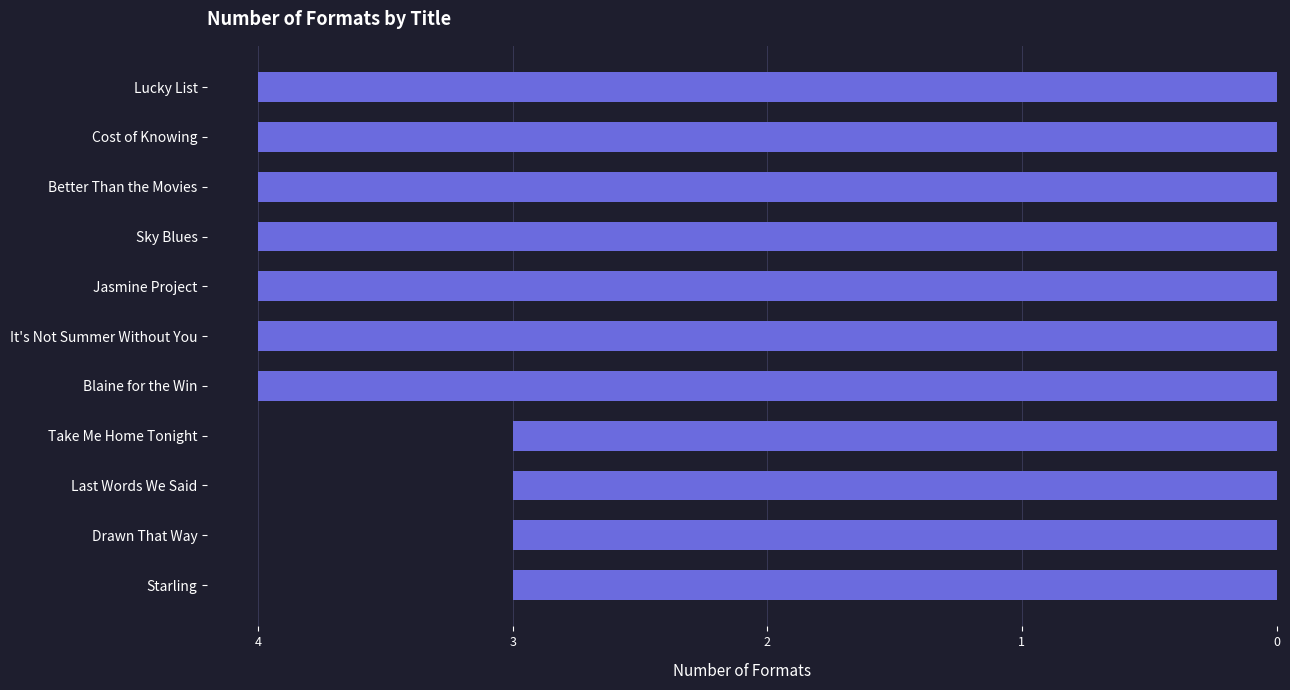

How many data points does each series have?

11